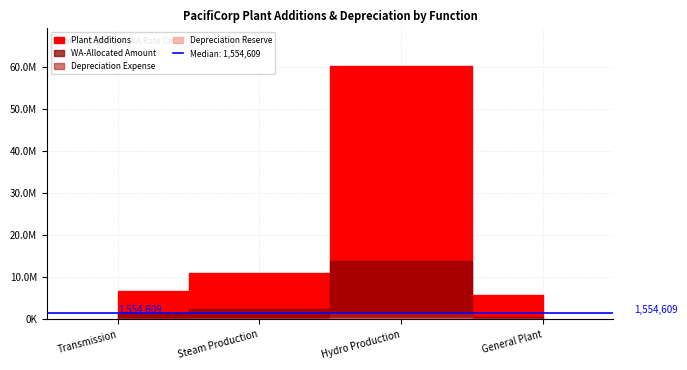

What position from the right is General Plant?

1